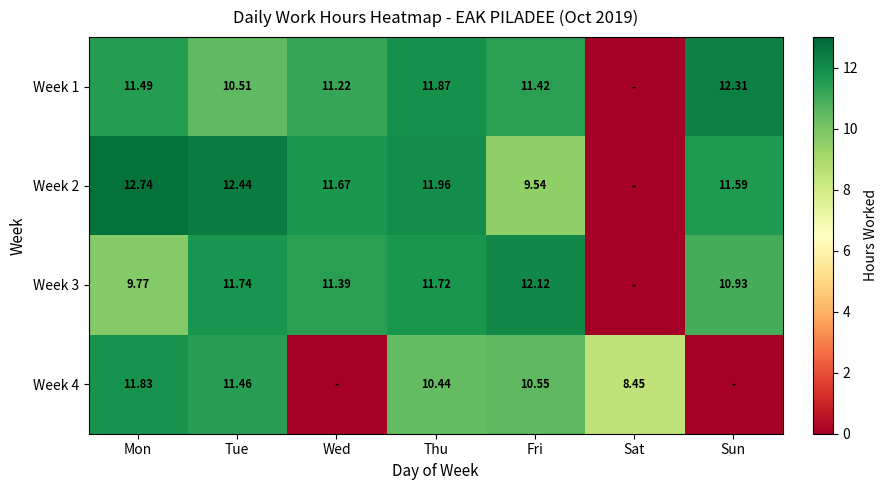

Rank the categories by Week 3 value from highest to lowest.

Fri, Tue, Thu, Wed, Sun, Mon, Sat